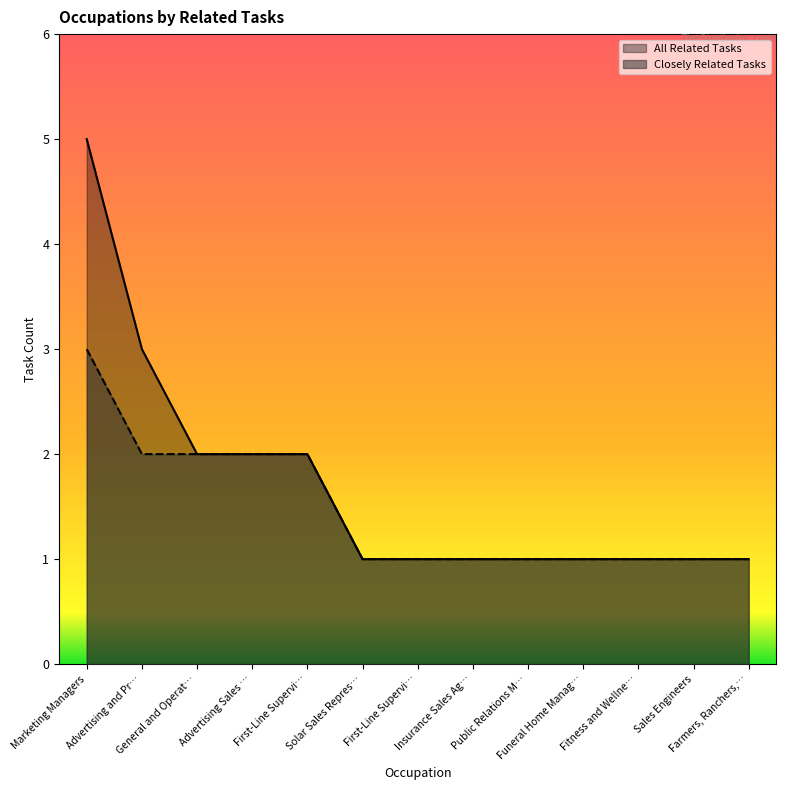

Rank the series at General and Operat… from lowest to highest value.

Closely Related Tasks, All Related Tasks